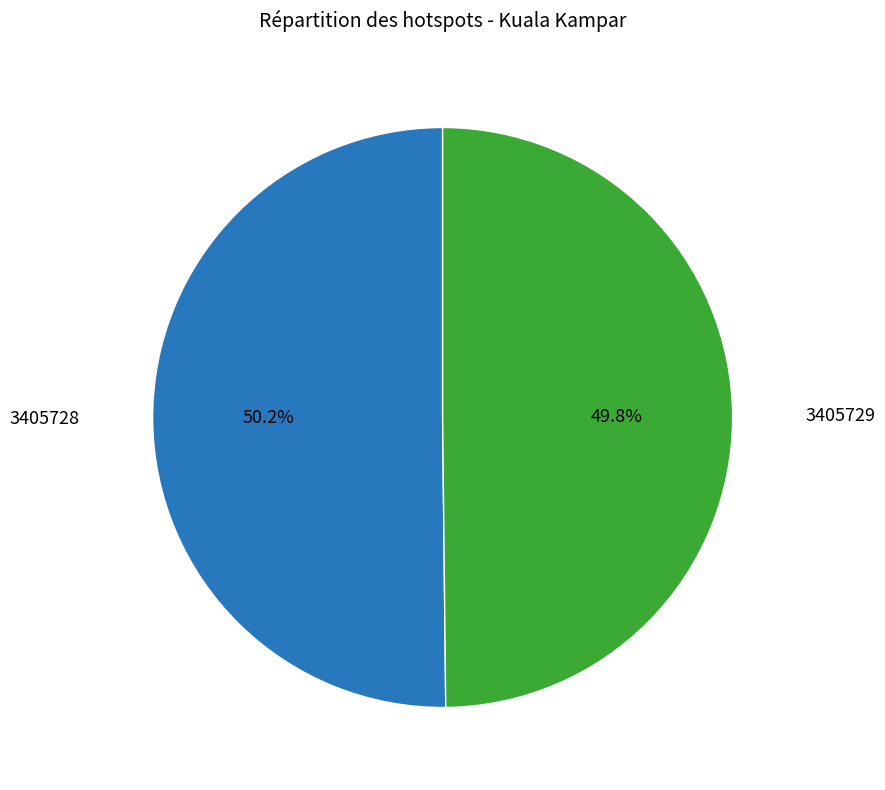

How many slices are in this pie chart?

2